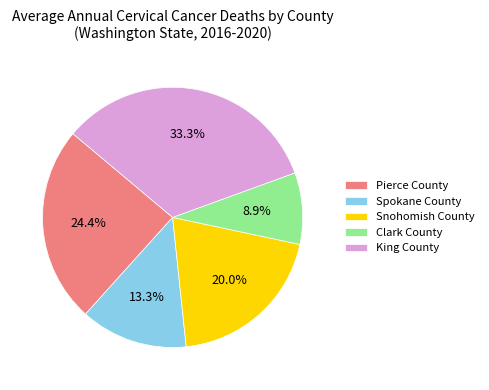

What is the ratio of the value at Spokane County to the value at King County?

0.4